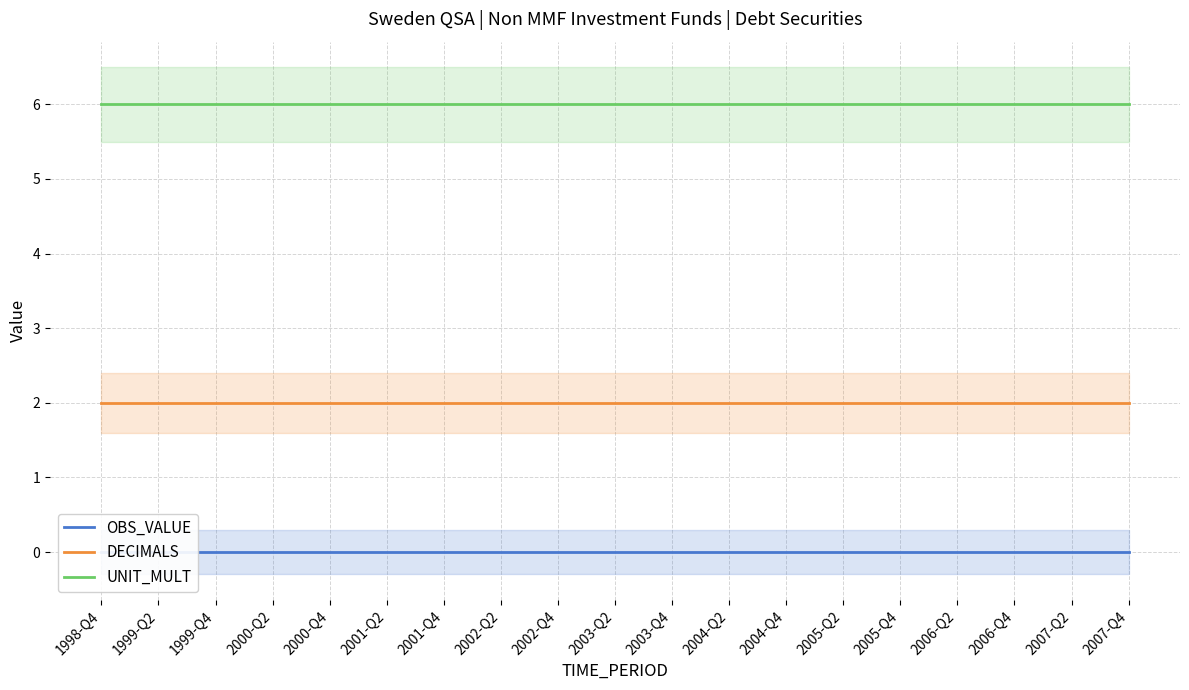

What is the label of the 3rd point from the right?

2006-Q4